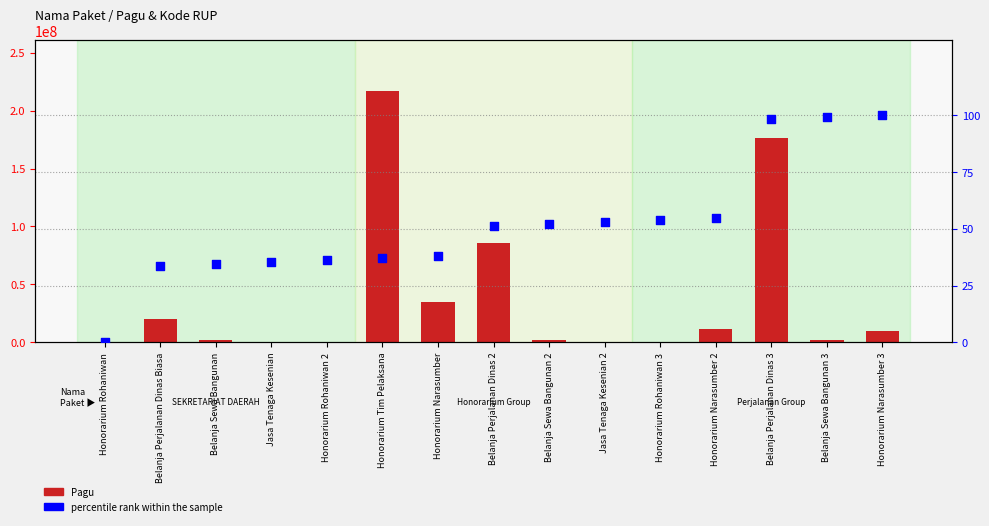

Which series has the widest spread of Y values?

Pagu